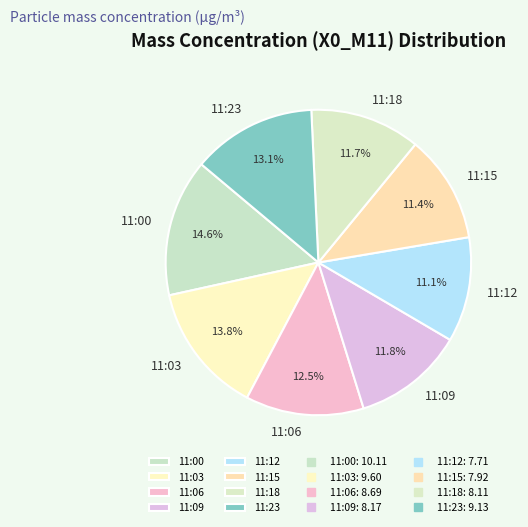

Count the number of slices in the pie.

8